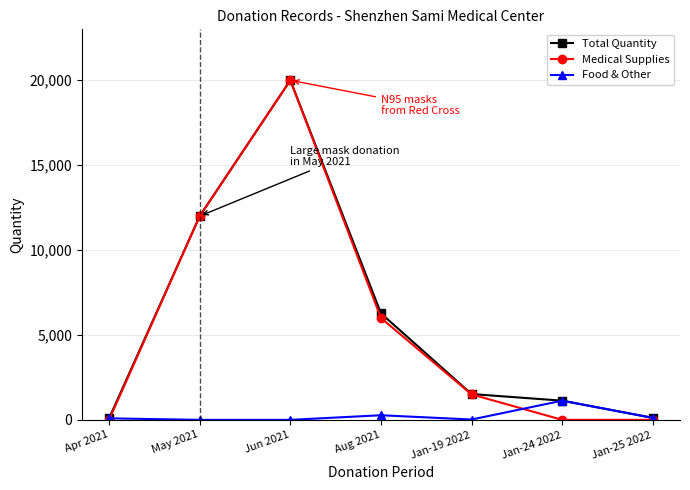

At which label does Total Quantity reach its peak?

Jun 2021